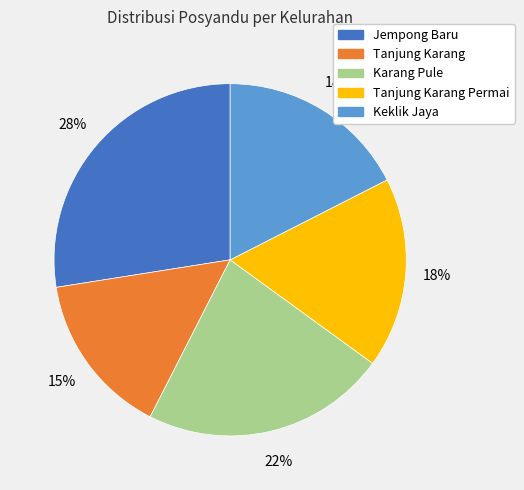

Combined, do Tanjung Karang and Karang Pule account for over 50%?

No